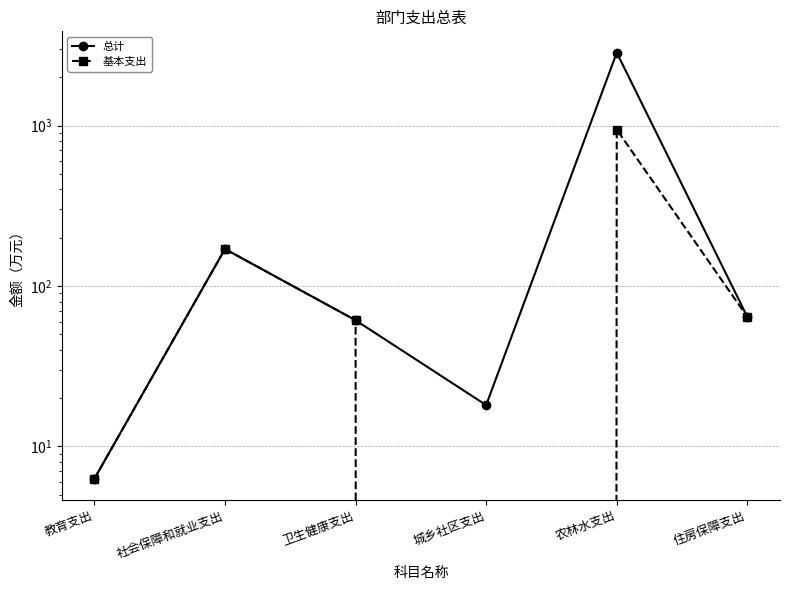

True or false: 总计 has more than 1 points higher than both neighbors.

True